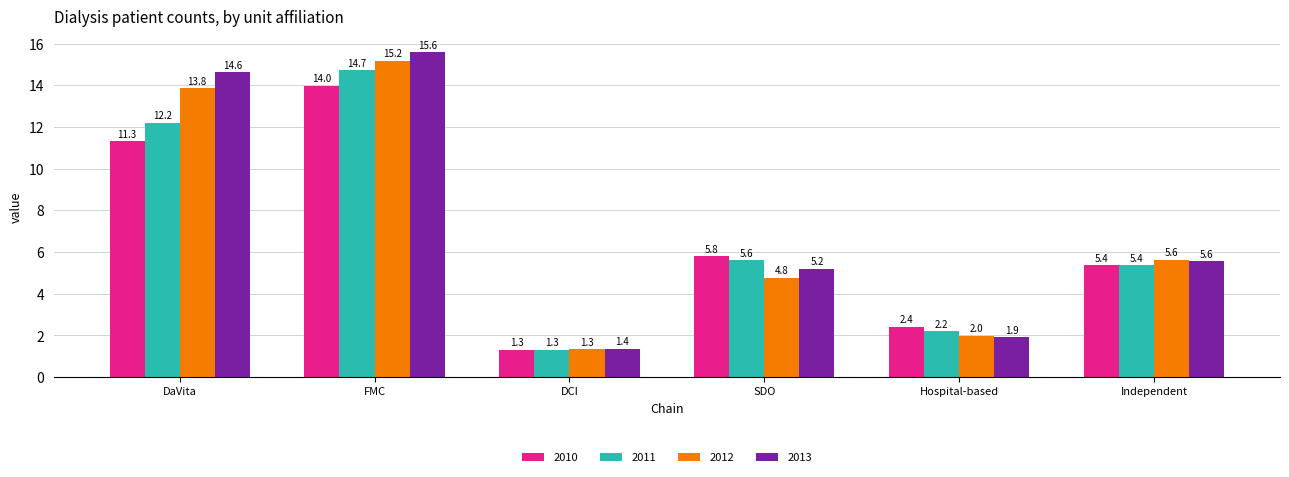

At how many categories does at least one series exceed 2?

5